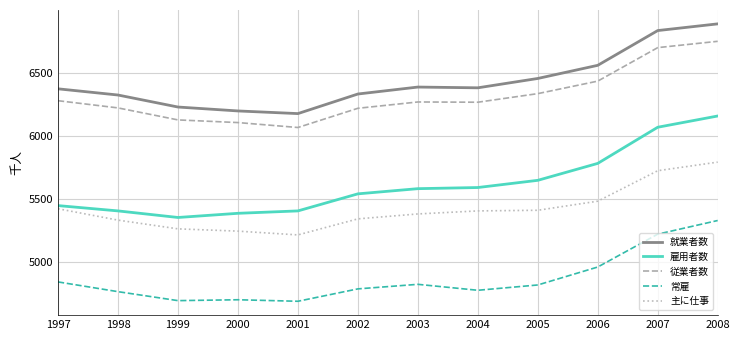

Where is the first local minimum for 就業者数?

2001